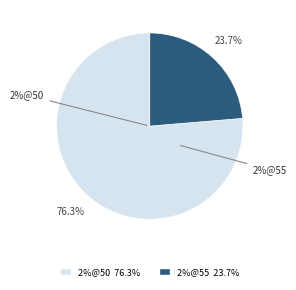

Which category has the biggest portion of the pie?

2%@50